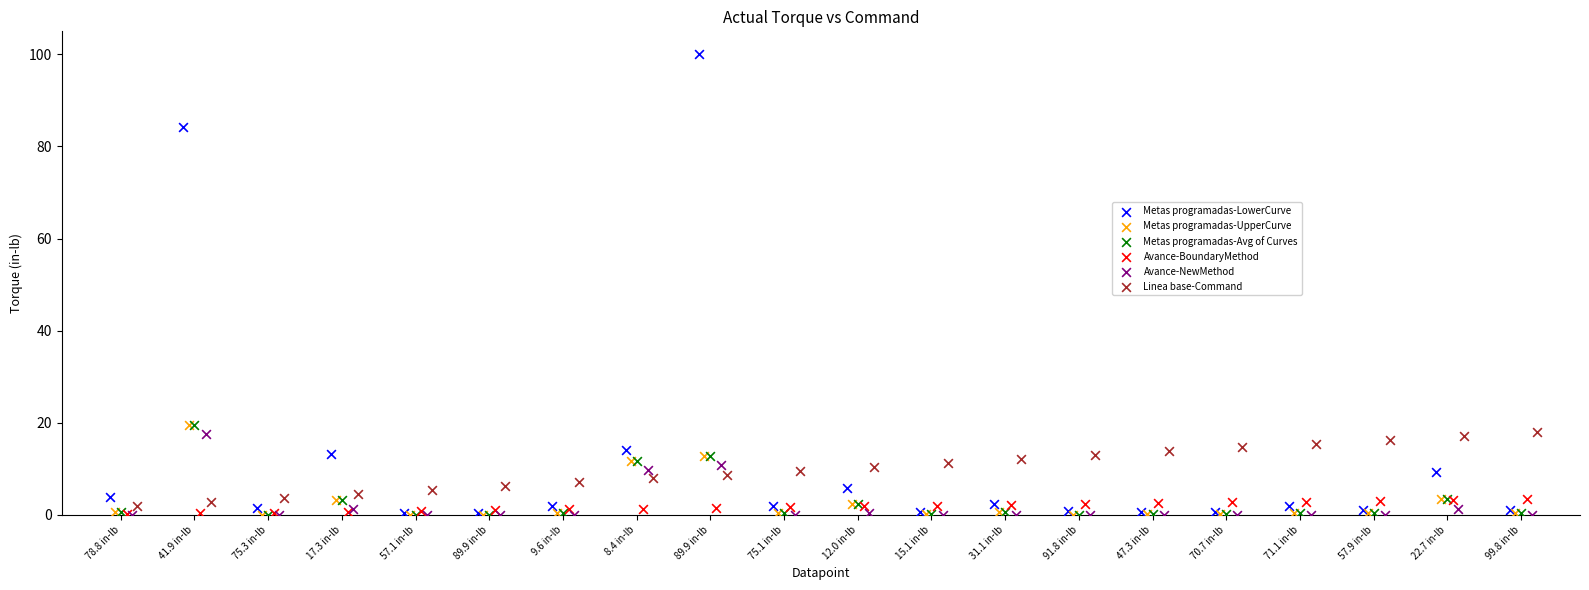

Which series has the widest spread of Y values?

Metas programadas-LowerCurve